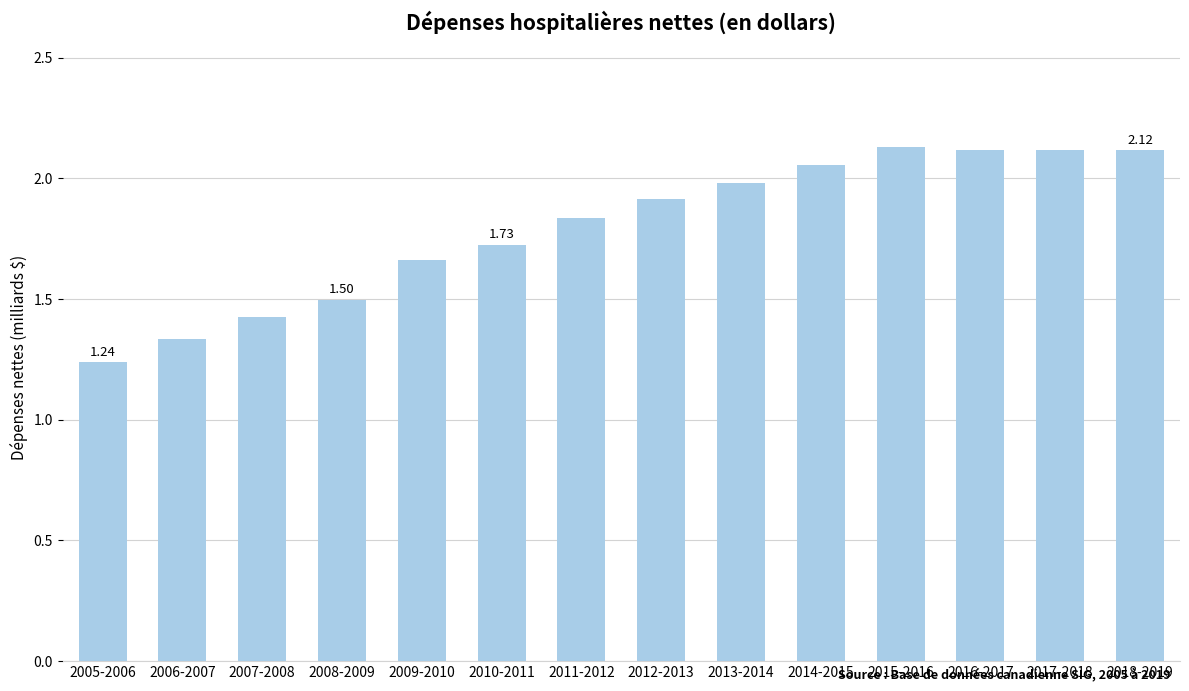

True or false: the data shows 2130703148.2 at 2015-2016.

True